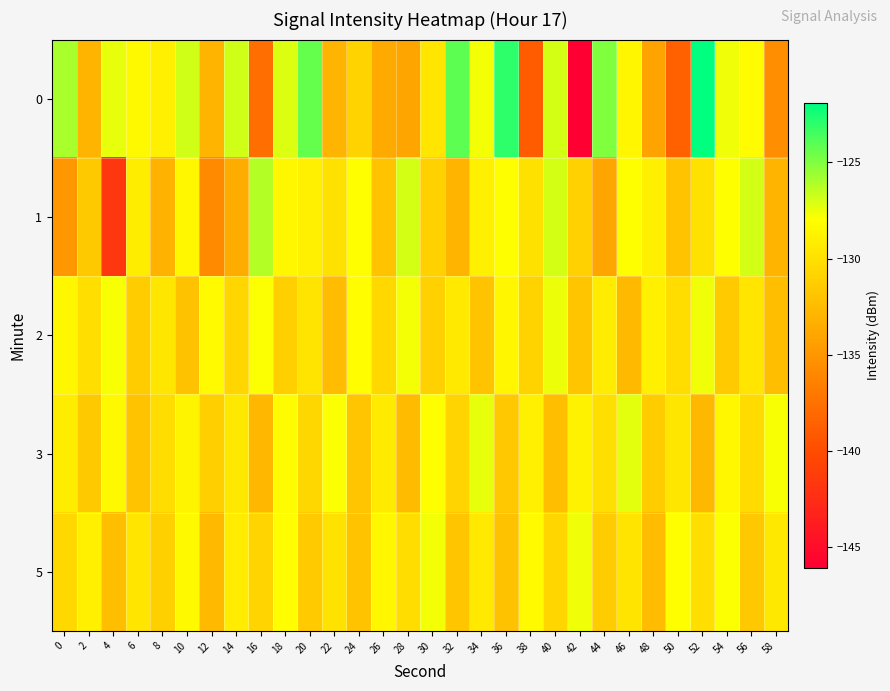

At which category is the sum across all series the highest?

52